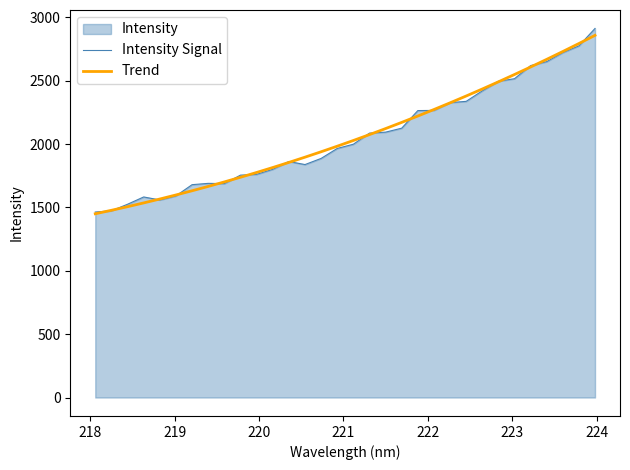

What is the maximum value for Intensity Signal?

2912.1